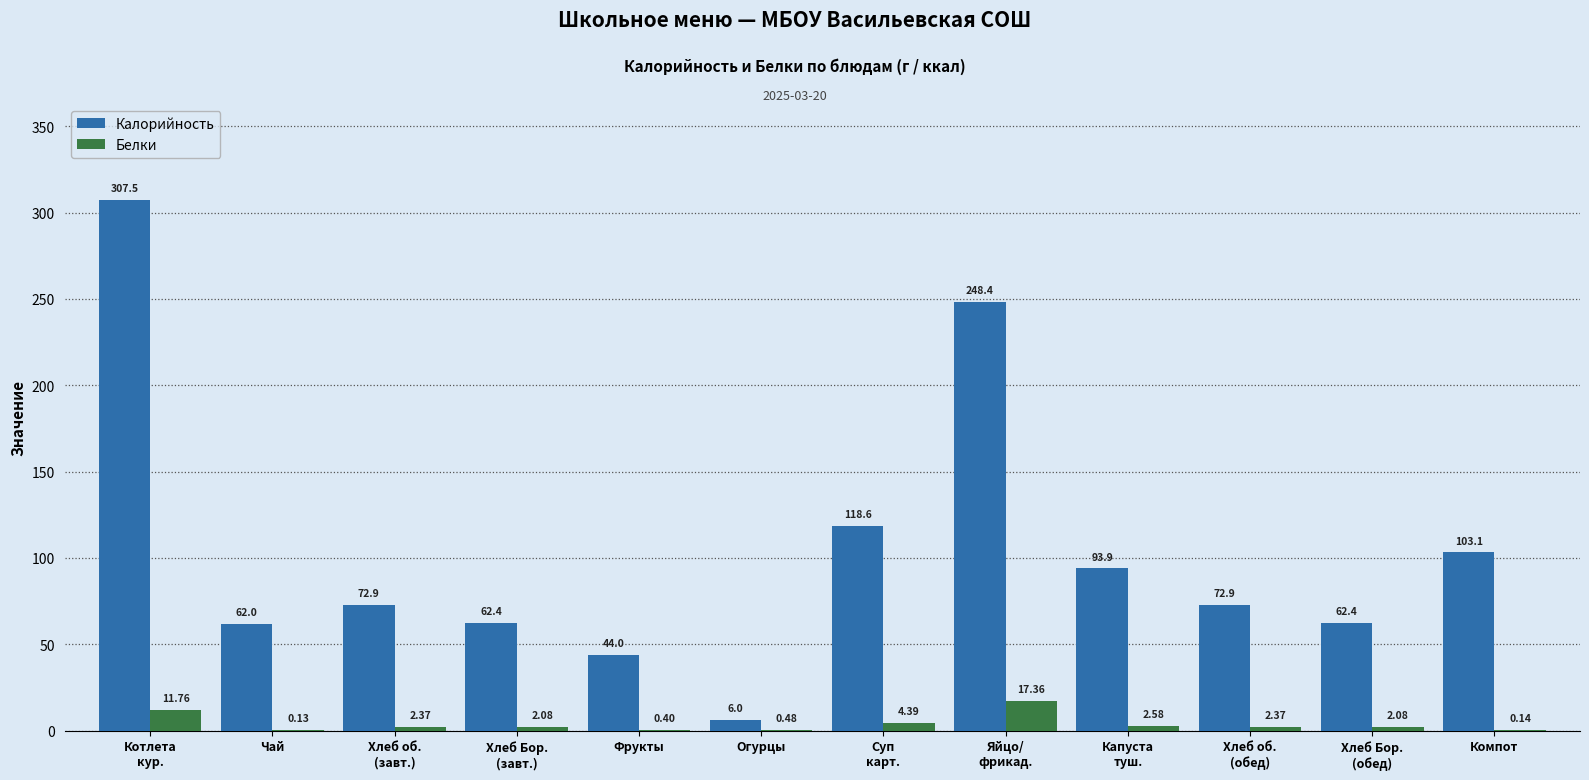

What is the spread (max minus min) of values at Огурцы?

5.5